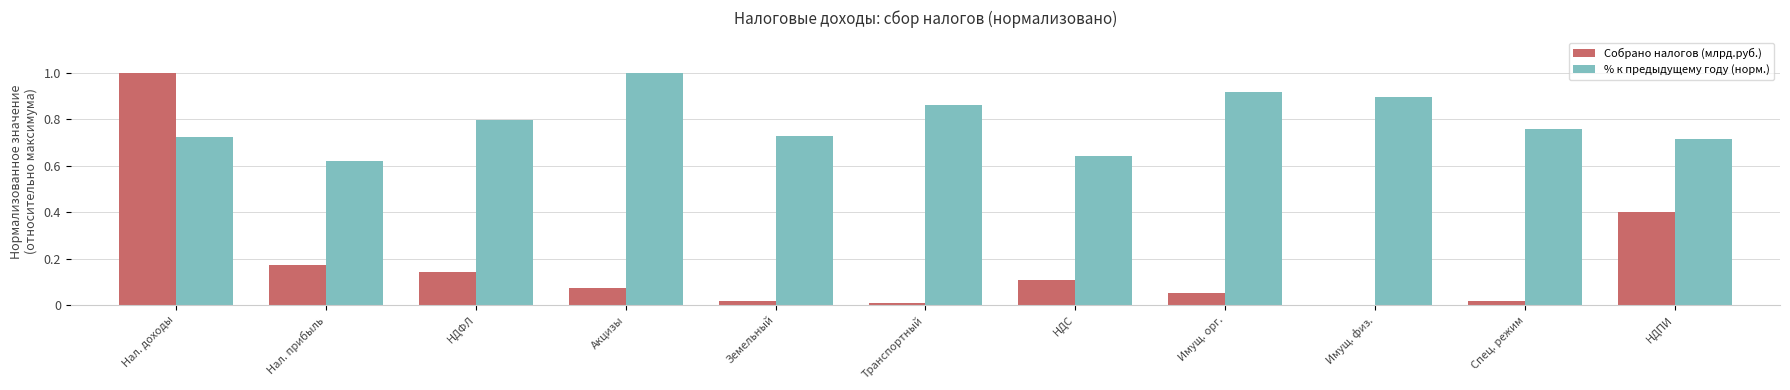

What is the spread (max minus min) of values at НДС?

0.5